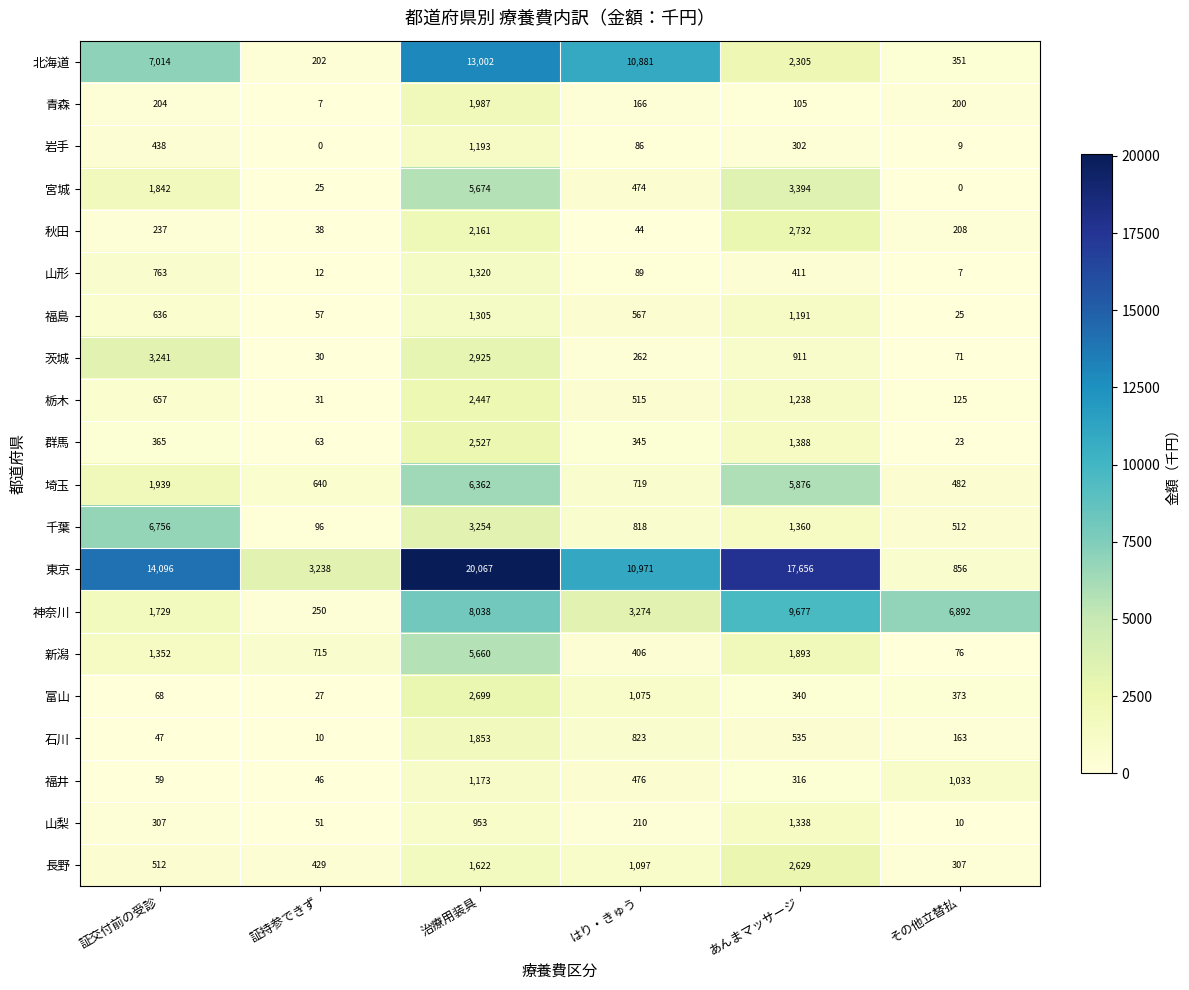

At which category is the sum across all series the highest?

治療用装具